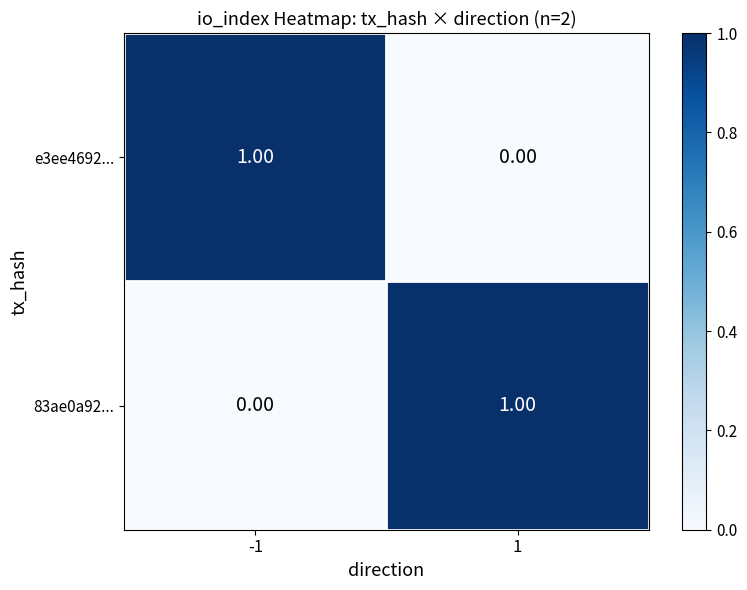

What is the spread (max minus min) of values at -1?

1